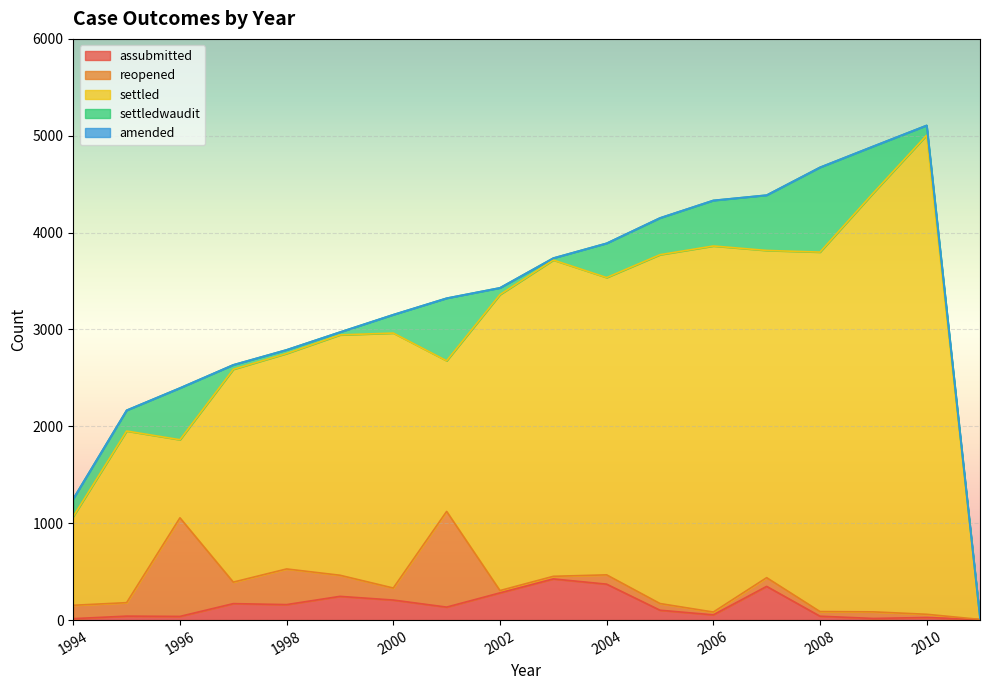

Is it true that assubmitted equals 170 at 1997?

True